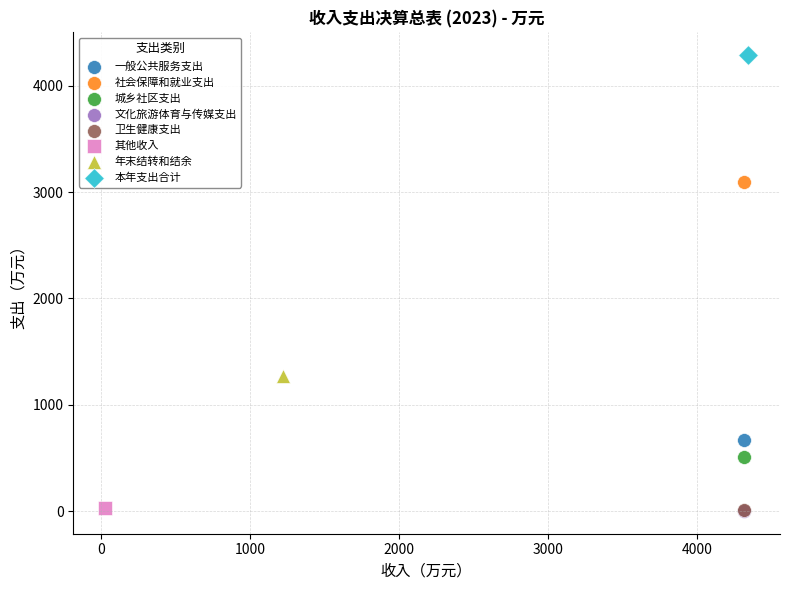

What are all the series names shown in the legend?

一般公共服务支出, 社会保障和就业支出, 城乡社区支出, 文化旅游体育与传媒支出, 卫生健康支出, 其他收入, 年末结转和结余, 本年支出合计